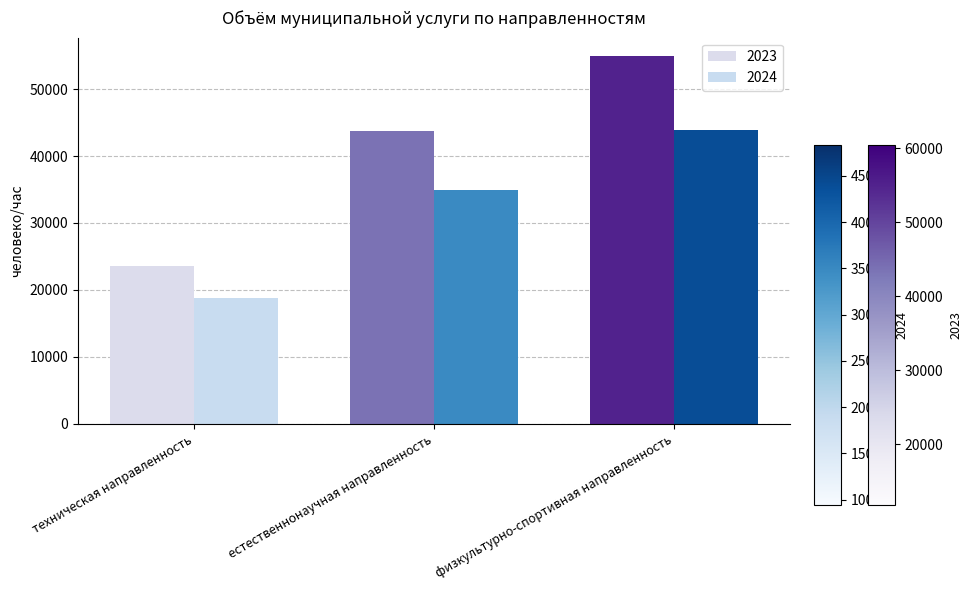

At how many categories does at least one series exceed 22238?

3